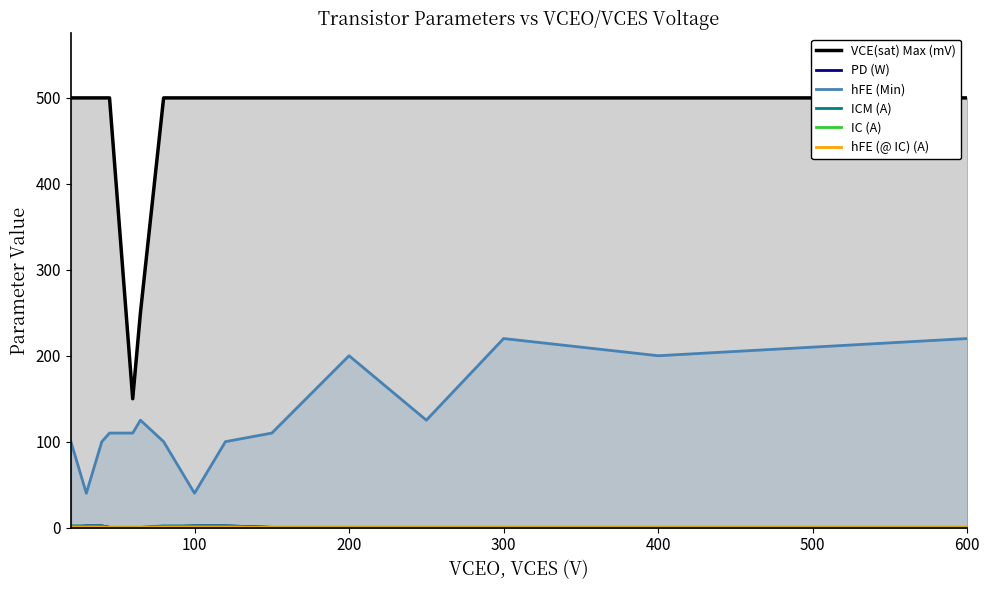

What are all the series names shown in the legend?

VCE(sat) Max (mV), PD (W), hFE (Min), ICM (A), IC (A), hFE (@ IC) (A)